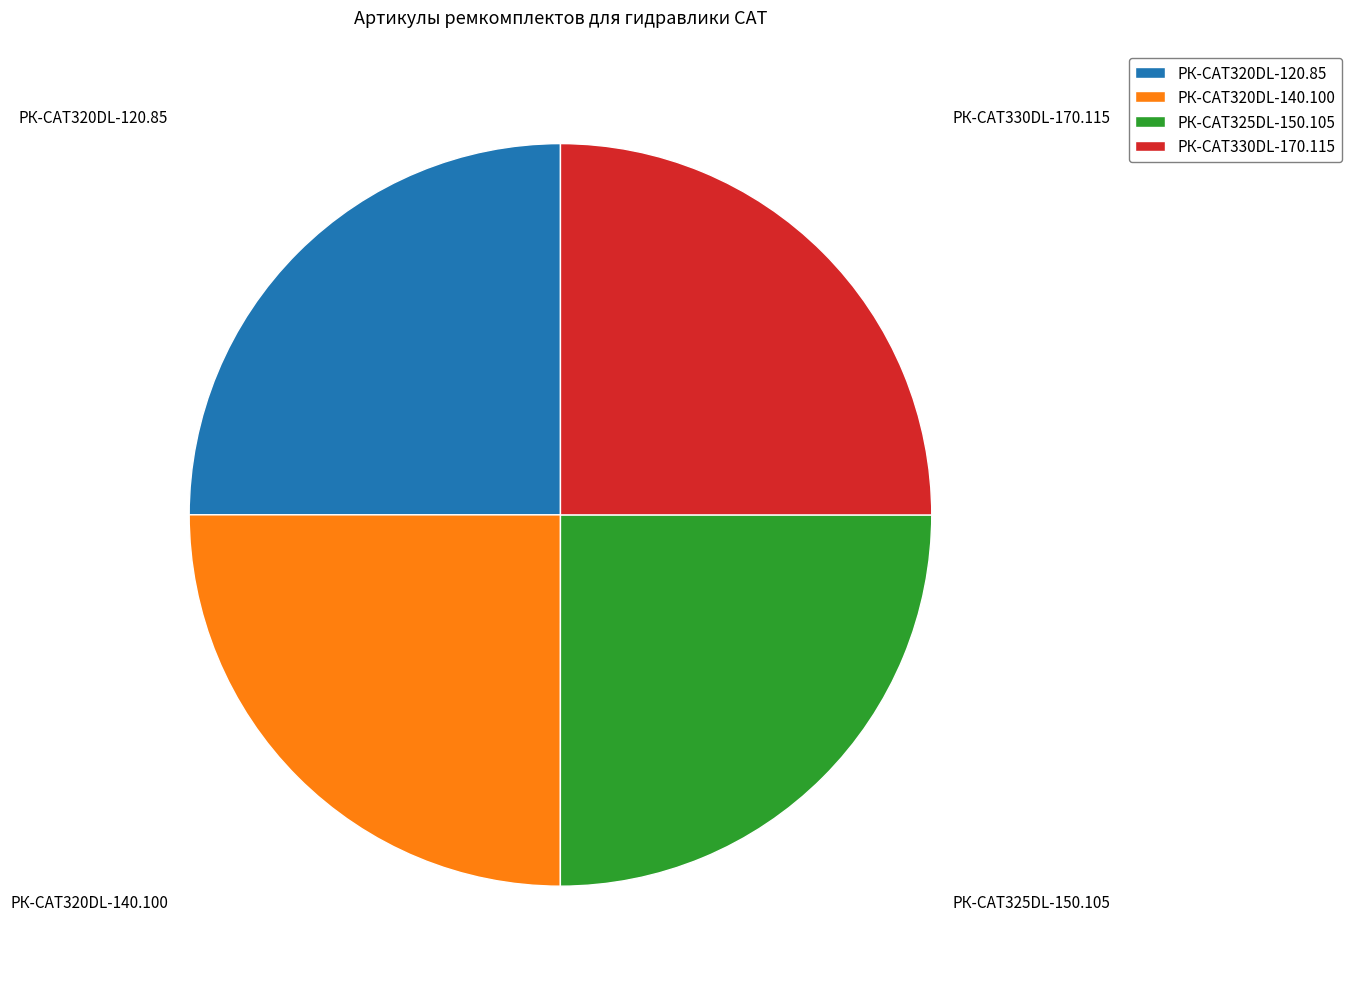

Is there a majority slice in this chart?

No